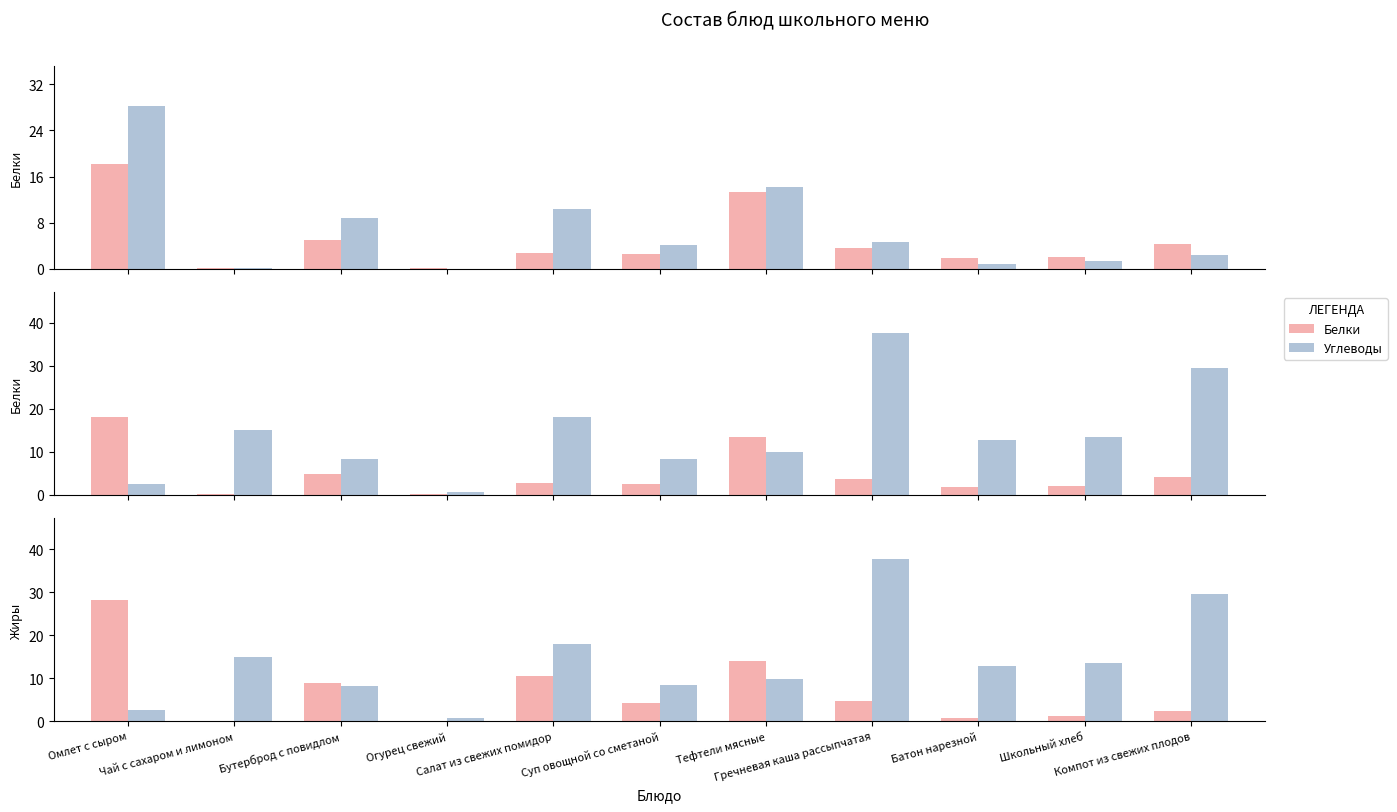

At which category does the chart reach its minimum across all series?

Огурец свежий